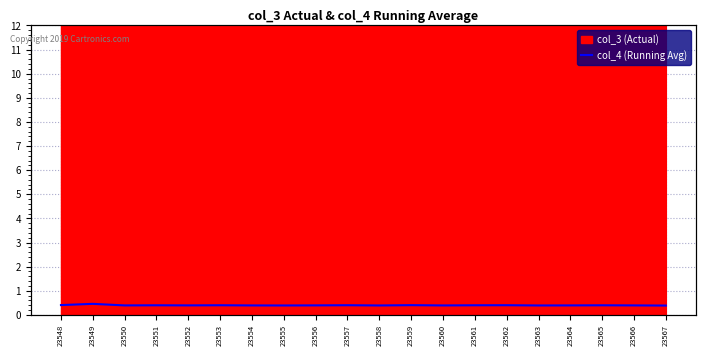

At which label is the value closest to 0?

23567